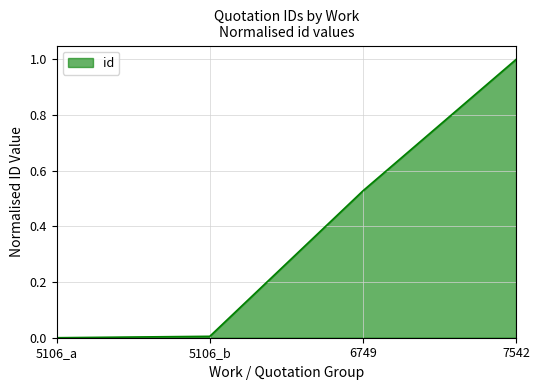

Count the number of categories in the chart.

4